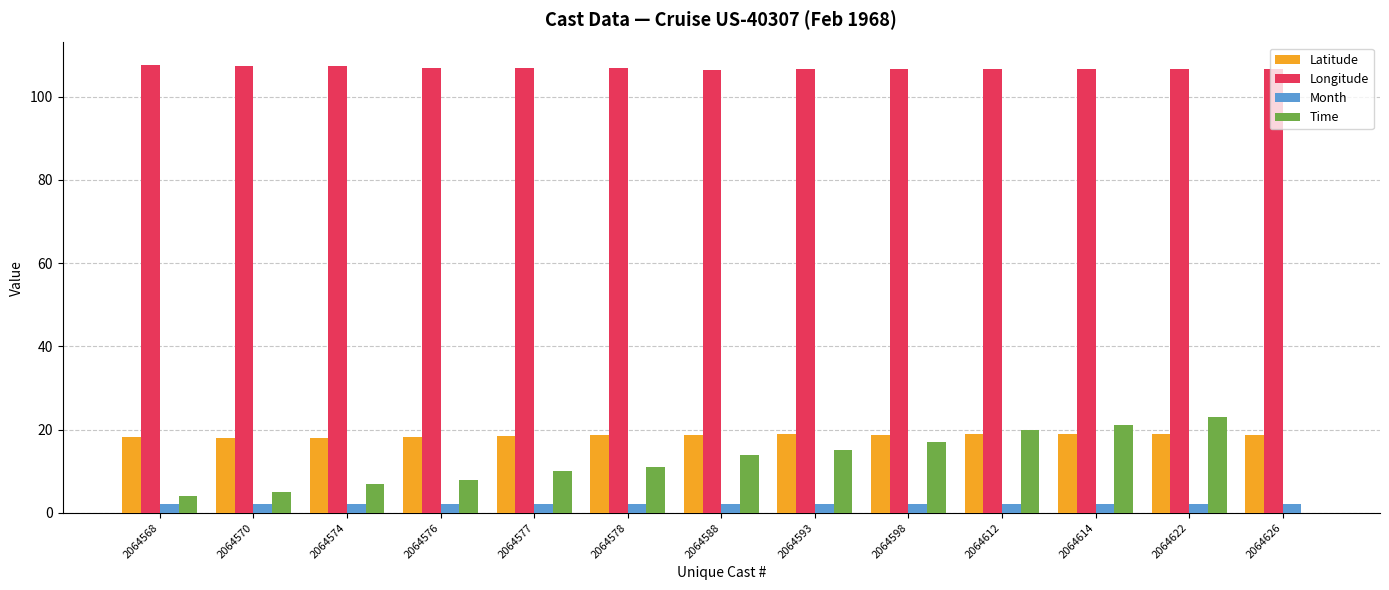

Between 2064568 and 2064578, which series saw the biggest shift?

Time